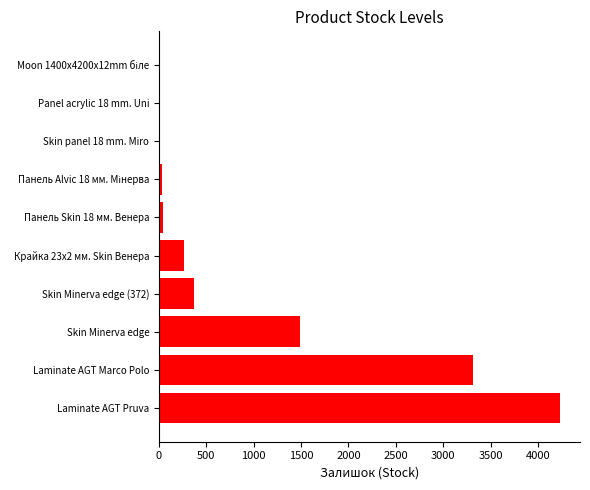

What is the sum of all values?

9778